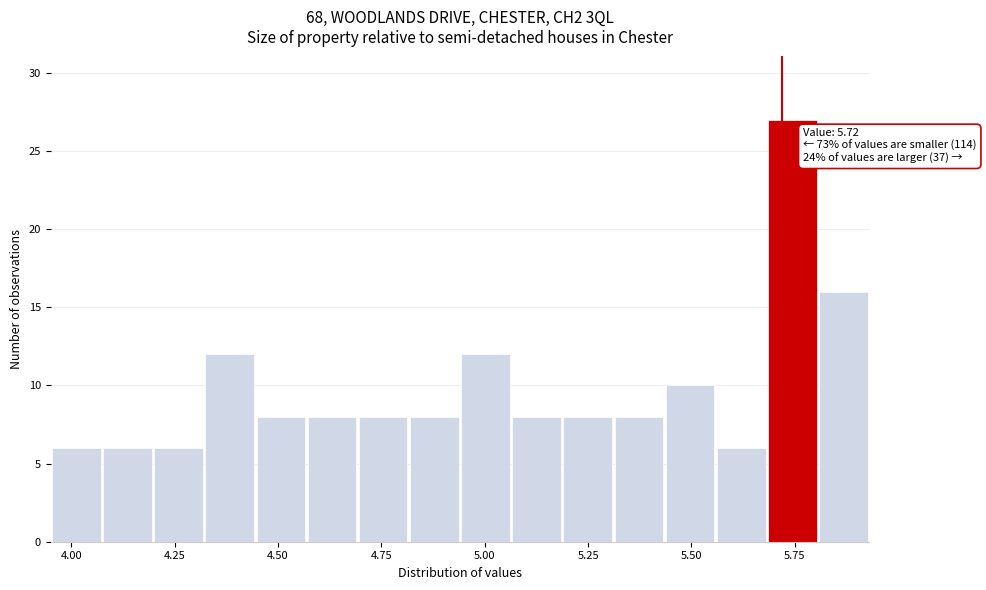

Around what value on the x-axis is the tallest bar? Give the approximate position of its centre, as read against the axis.

5.75